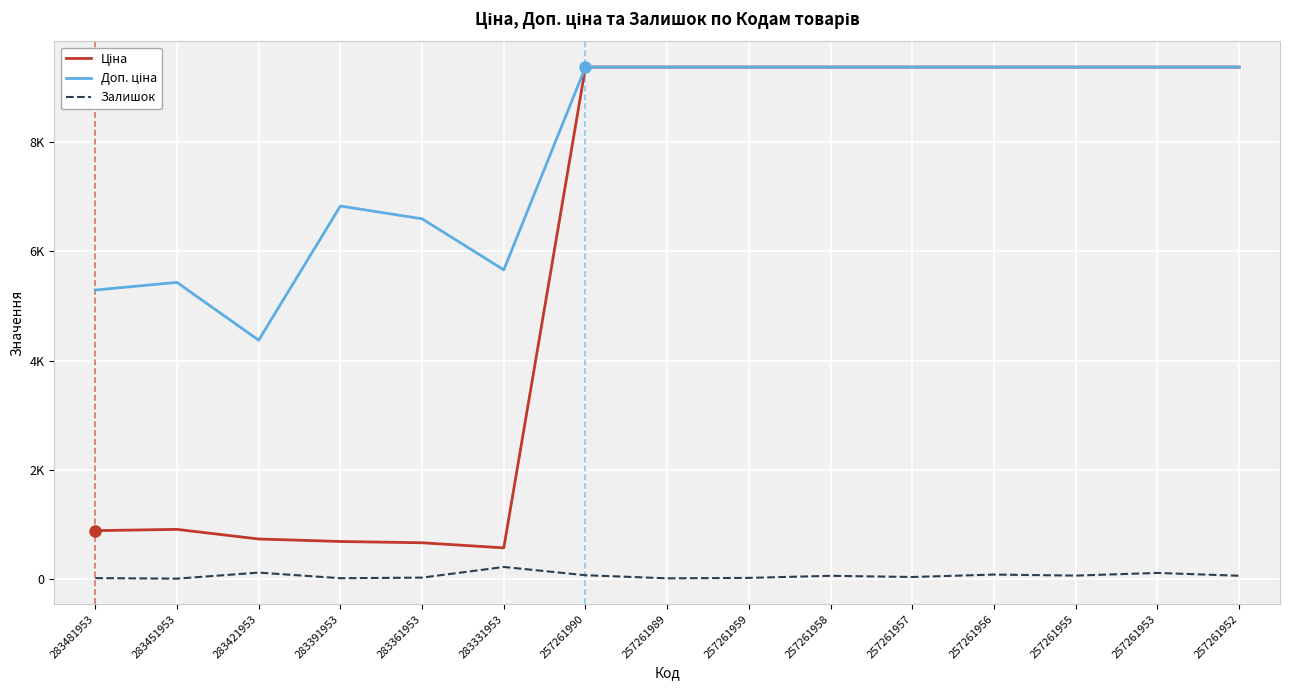

What is the difference between the maximum and minimum values in the Залишок series?

214.0